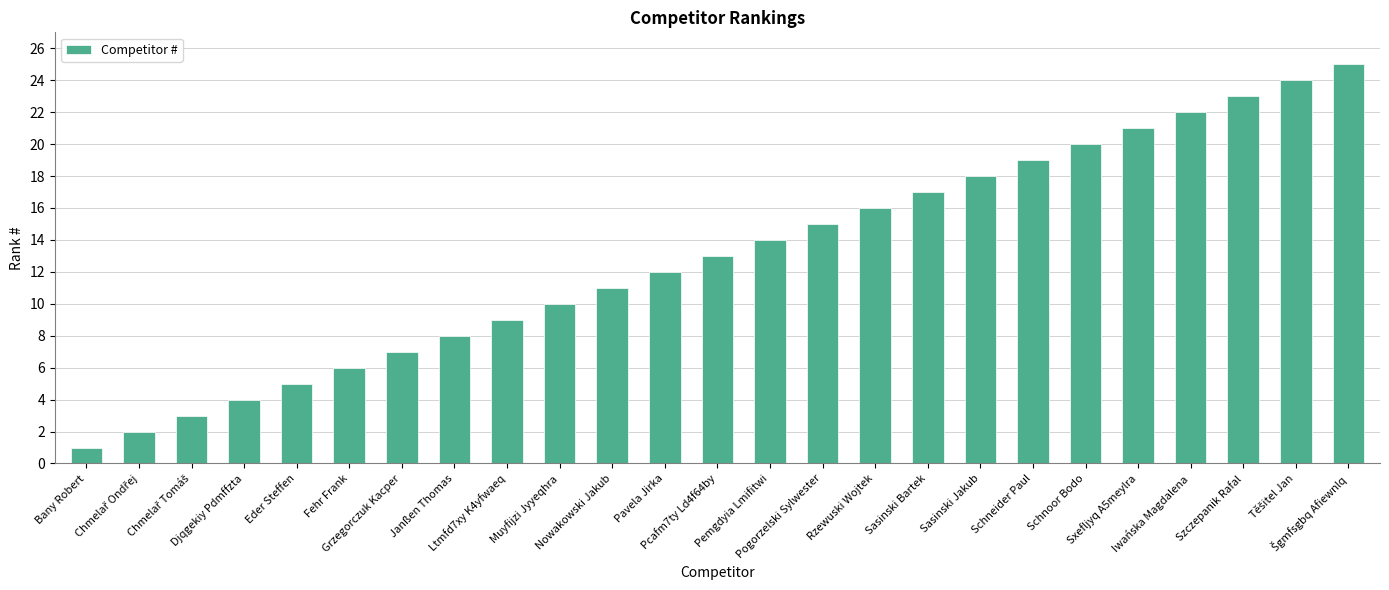

What is the difference between the maximum and minimum values?

24